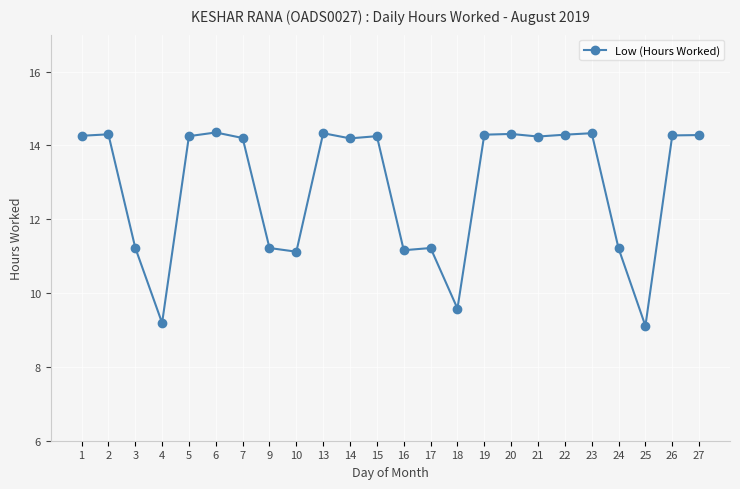

Between 1 and 25, which is larger?

1